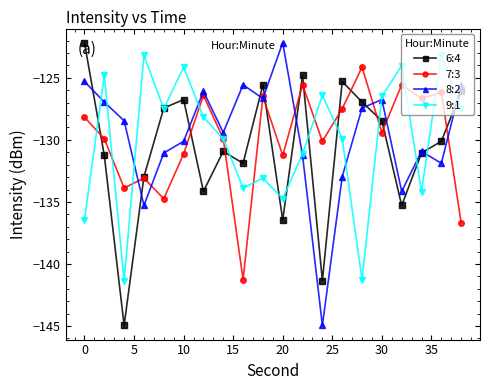

What is the value of the 7:3 point at the 1st from the left?

-128.2